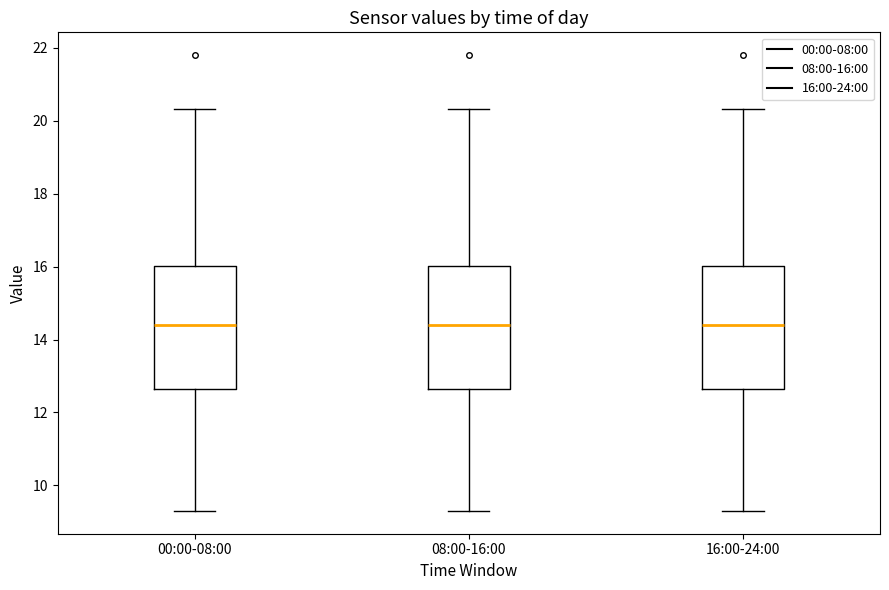

Reading left to right, read every box against the y-axis: the position of its median line, the range the box covers, and the ends of its whiskers. The values are not printed on the chart, so give them approximately, as read against the axis.

00:00-08:00: median 14.4, box 12.6 to 16.0, whiskers 9.4 to 20.4
08:00-16:00: median 14.4, box 12.6 to 16.0, whiskers 9.4 to 20.4
16:00-24:00: median 14.4, box 12.6 to 16.0, whiskers 9.4 to 20.4